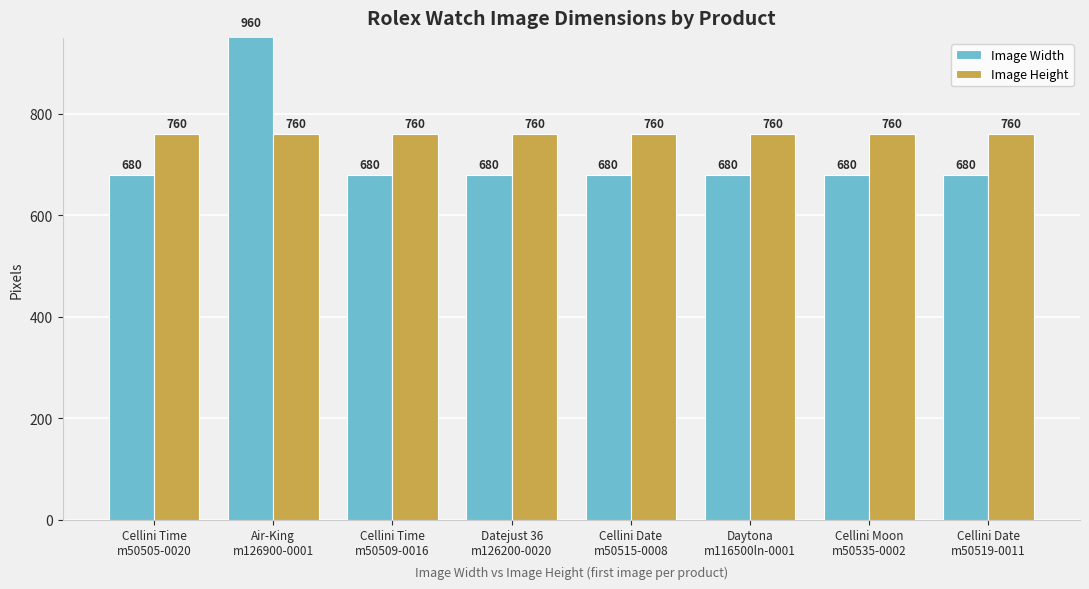

Reading right to left, transcribe all the data shown in this chart.

Image Width: Cellini Date
m50519-0011=680	Cellini Moon
m50535-0002=680	Daytona
m116500ln-0001=680	Cellini Date
m50515-0008=680	Datejust 36
m126200-0020=680	Cellini Time
m50509-0016=680	Air-King
m126900-0001=960	Cellini Time
m50505-0020=680
Image Height: Cellini Date
m50519-0011=760	Cellini Moon
m50535-0002=760	Daytona
m116500ln-0001=760	Cellini Date
m50515-0008=760	Datejust 36
m126200-0020=760	Cellini Time
m50509-0016=760	Air-King
m126900-0001=760	Cellini Time
m50505-0020=760